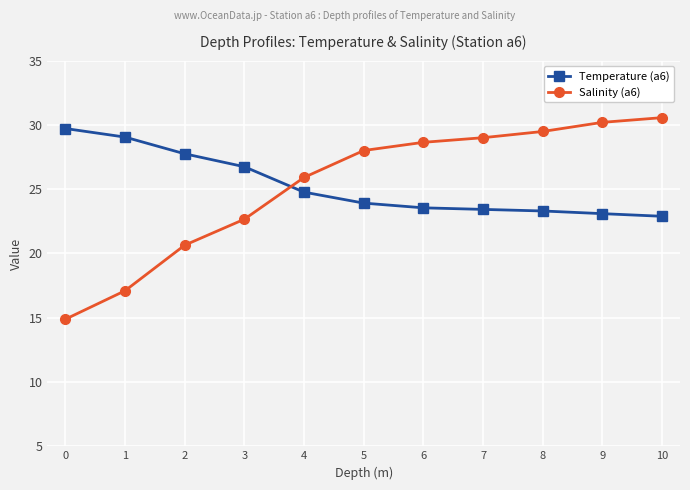

Reading right to left, what are all the values shown in this chart?

Temperature (a6): 10=22.9	9=23.1	8=23.3	7=23.4	6=23.6	5=23.9	4=24.8	3=26.7	2=27.8	1=29.1	0=29.7
Salinity (a6): 10=30.6	9=30.2	8=29.5	7=29.0	6=28.6	5=28.0	4=25.9	3=22.7	2=20.6	1=17.1	0=14.9